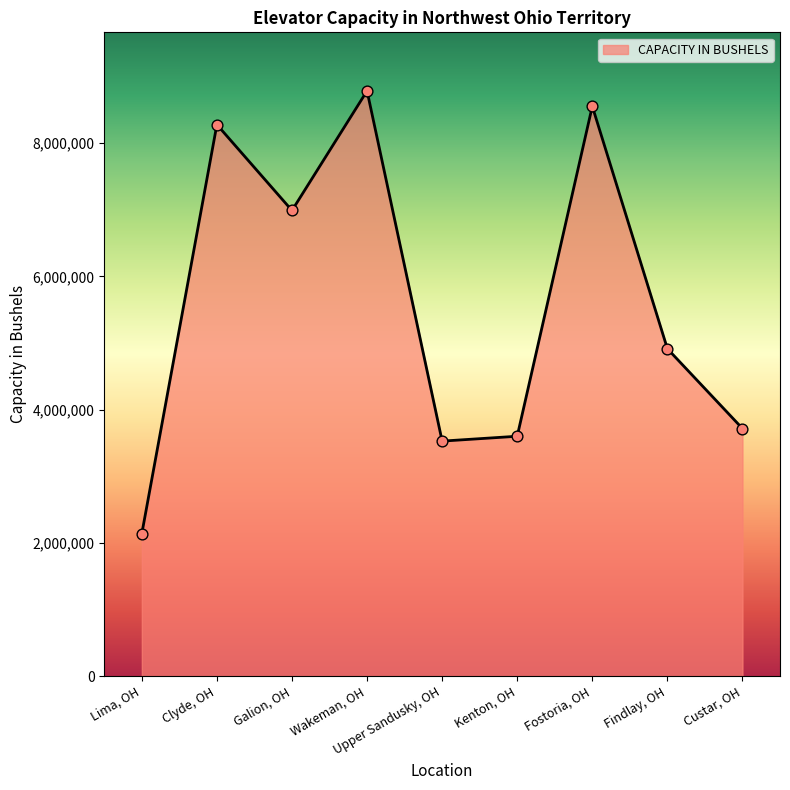

Between Kenton, OH and Wakeman, OH, which is larger?

Wakeman, OH